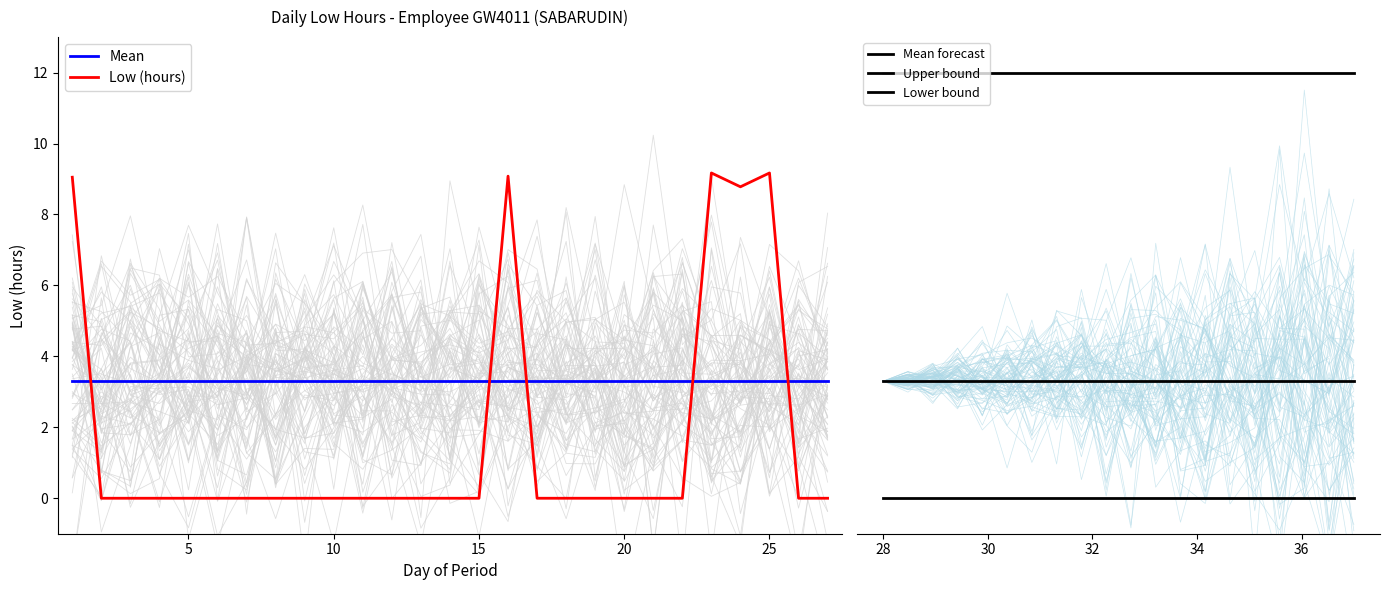

Which series has the largest range (max minus min)?

Low (hours)